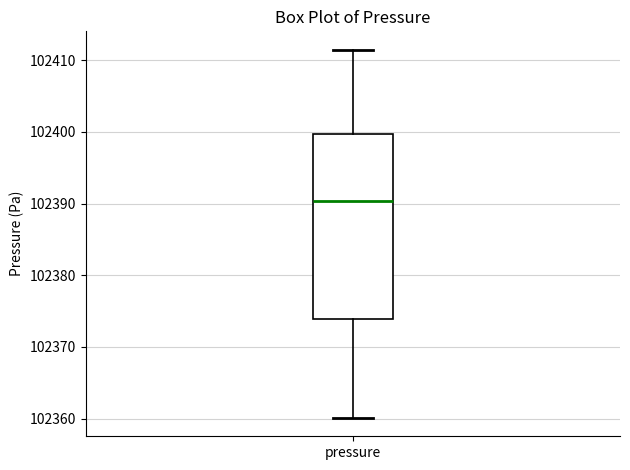

Where does the median line of the box for pressure sit on the y-axis? The values are not printed on the chart, so give them approximately, as read against the axis.

102390